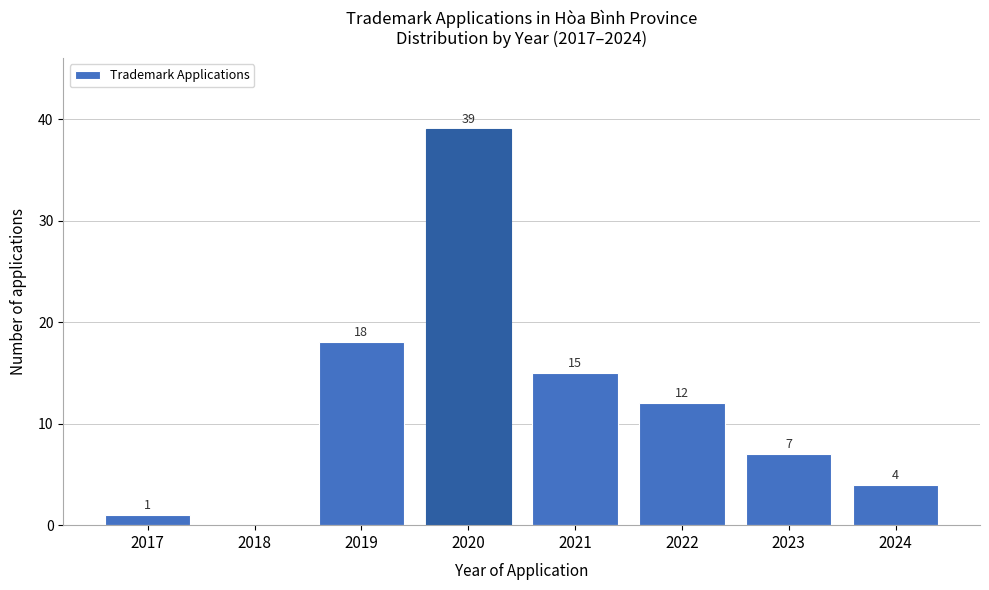

Reading left to right, list all the values displayed in this chart.

2017=1	2018=0	2019=18	2020=39	2021=15	2022=12	2023=7	2024=4